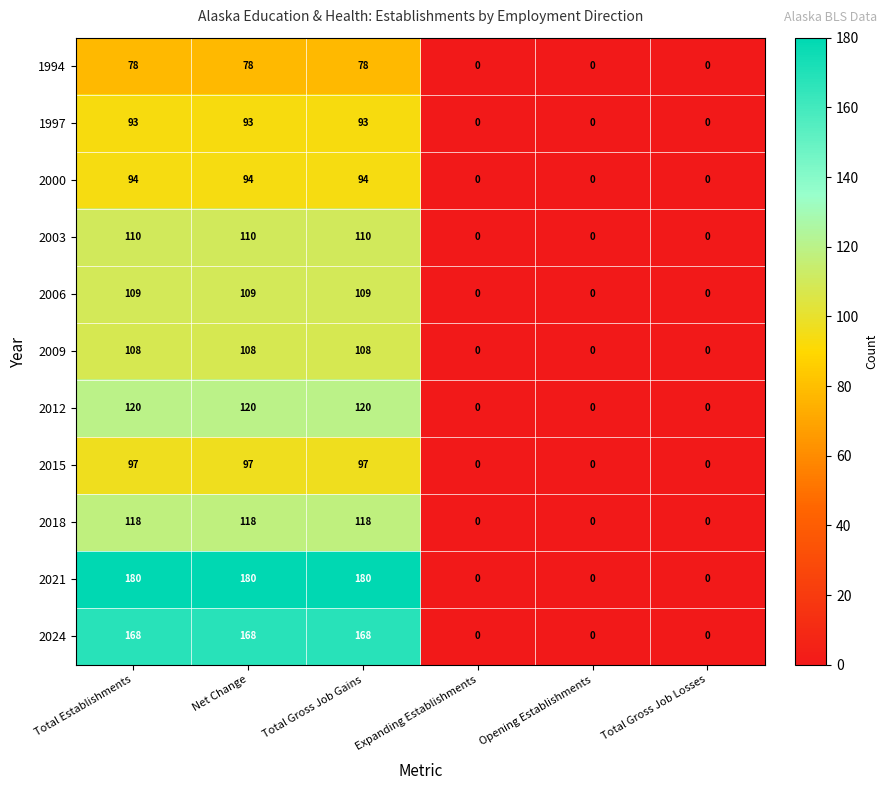

True or false: 2024 has a value of 65 at Total Establishments.

False